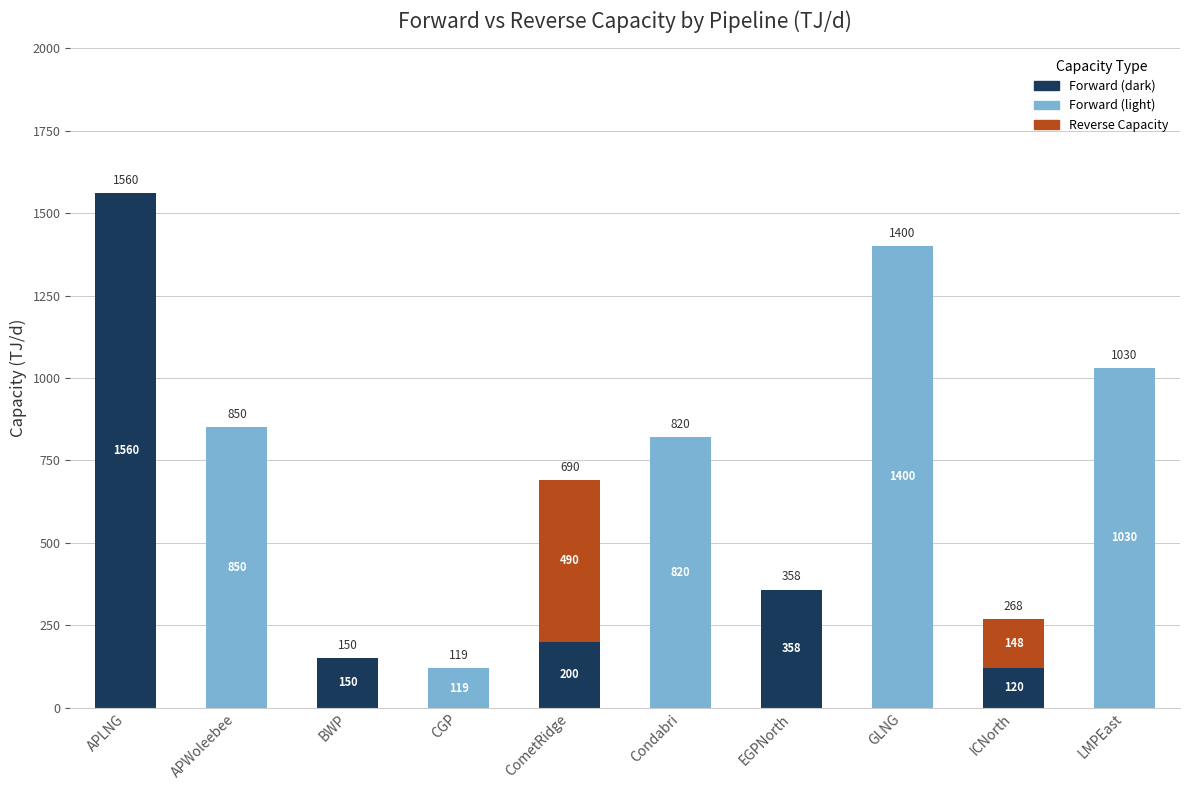

At which category is the sum across all series the highest?

APLNG